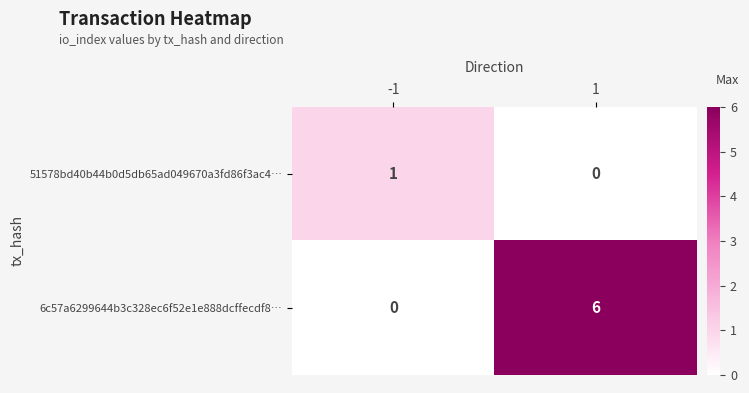

The 51578bd40b44b0d5db65ad049670a3fd86f3ac4… series shows -1 at 1. True or false?

False